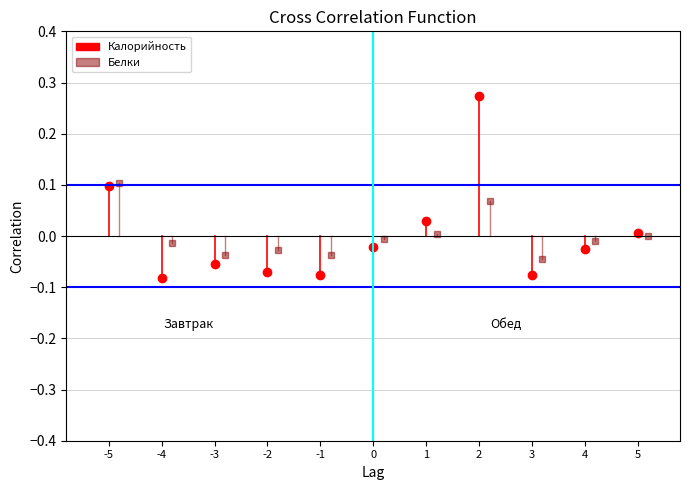

Which series has the largest total across all categories?

Белки